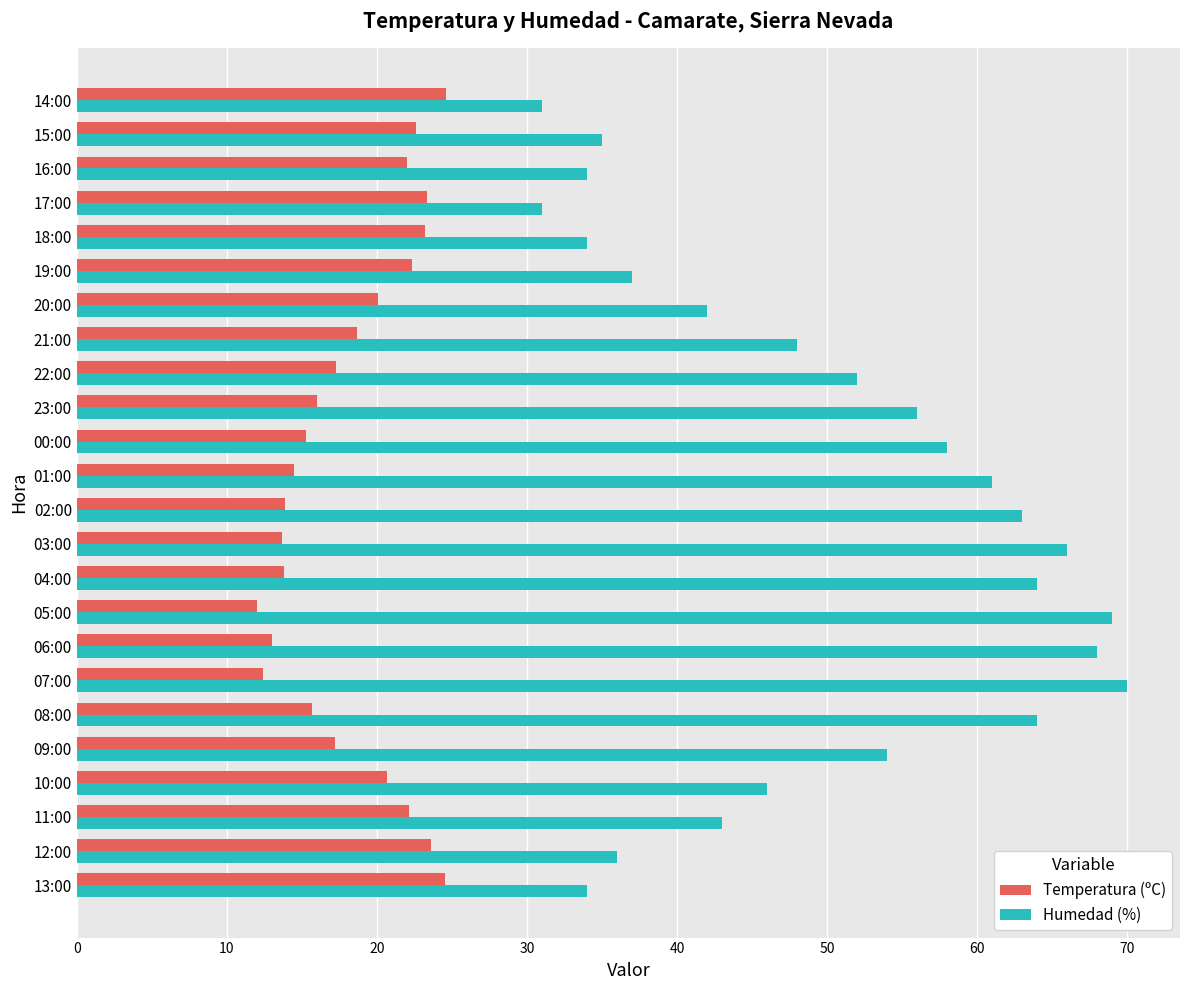

Which series has the widest spread of values?

Humedad (%)